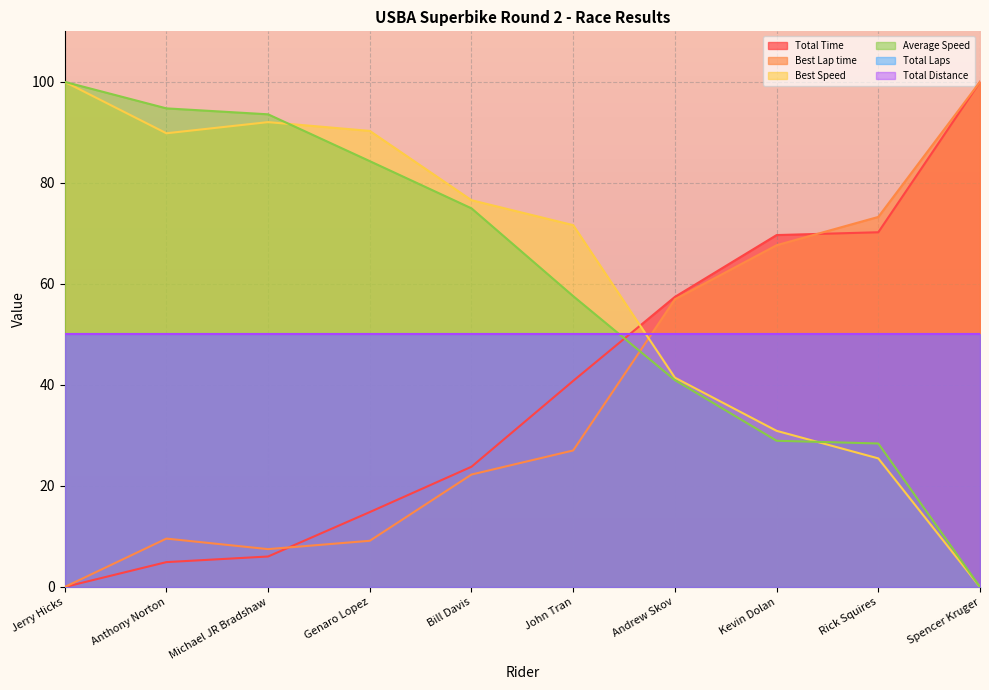

At how many categories does at least one series exceed 71?

8